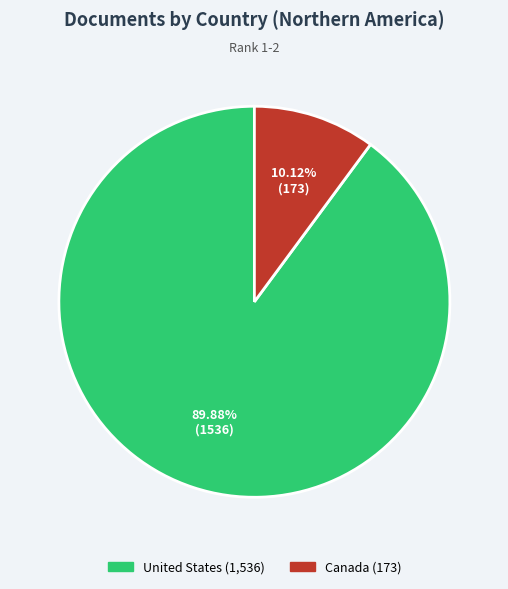

What percentage is NOT represented by United States?

10.1%